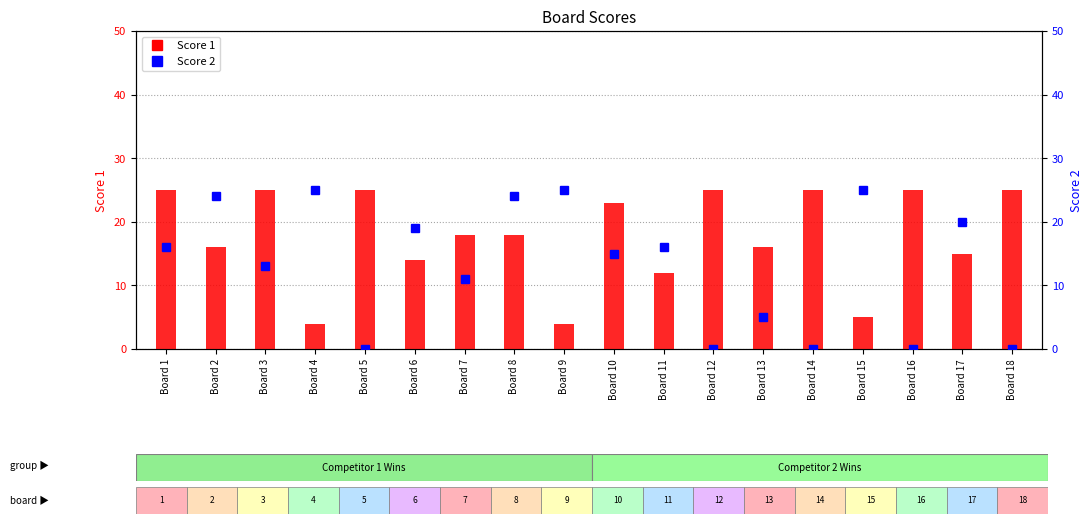

Where is Score 1 nearest to the value 14?

Board 6